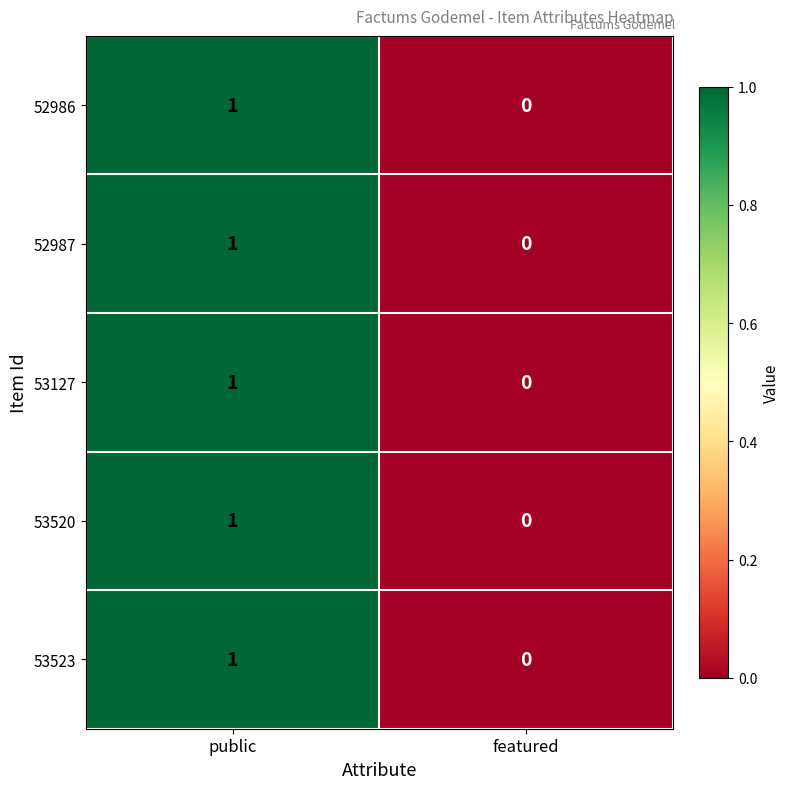

List the labels in order of 53127 value, smallest first.

featured, public